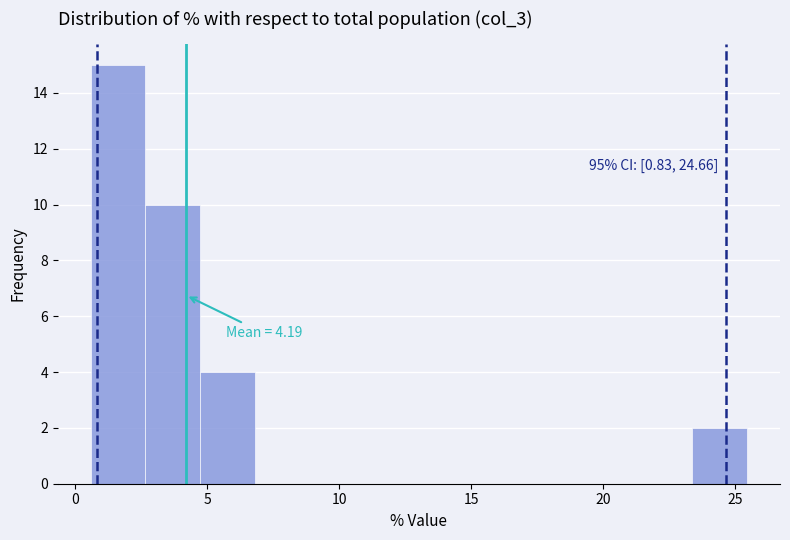

Which range on the x-axis has the tallest bar?

0.5 to 2.5